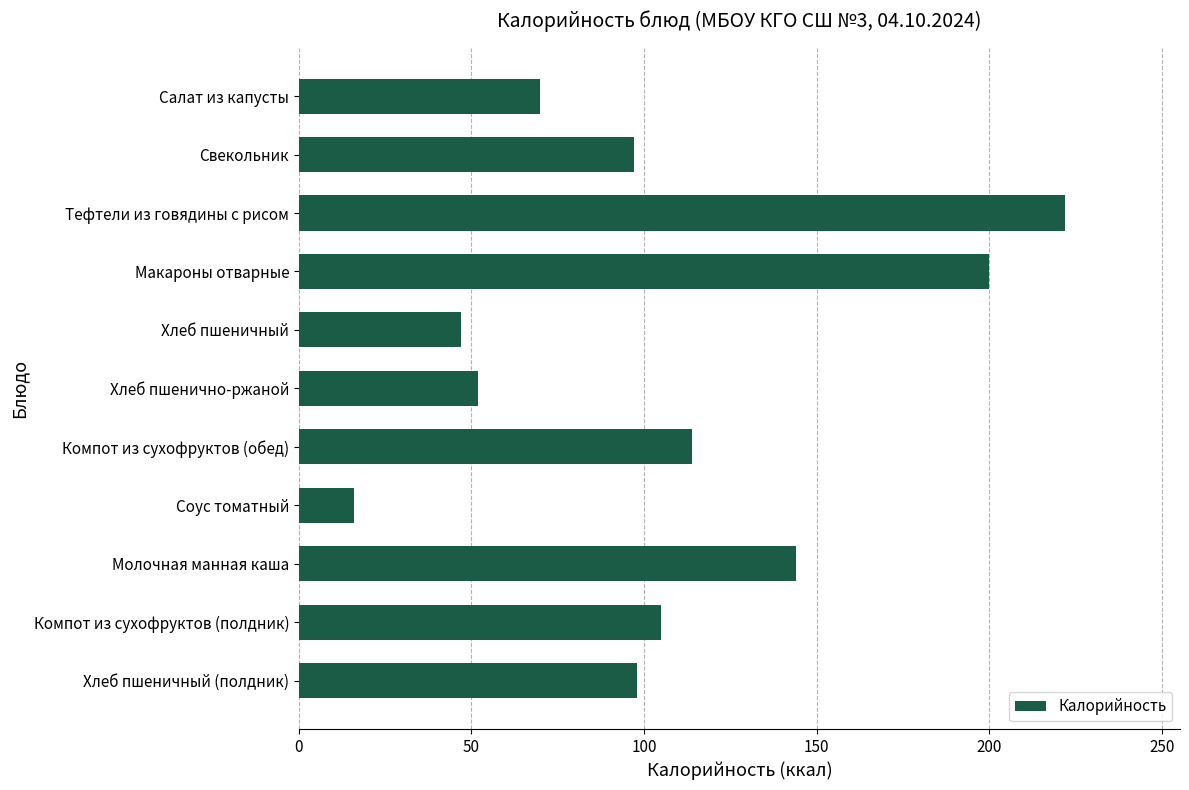

Approximately how many times larger is the value at Молочная манная каша compared to Компот из сухофруктов (полдник)?

1.4